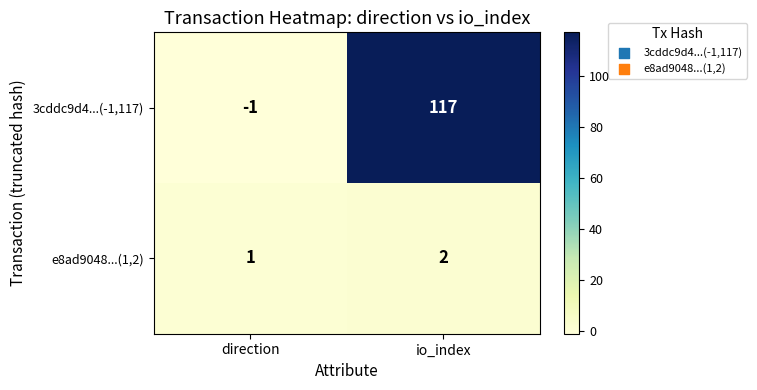

Which series has the largest total across all categories?

3cddc9d4...(-1,117)